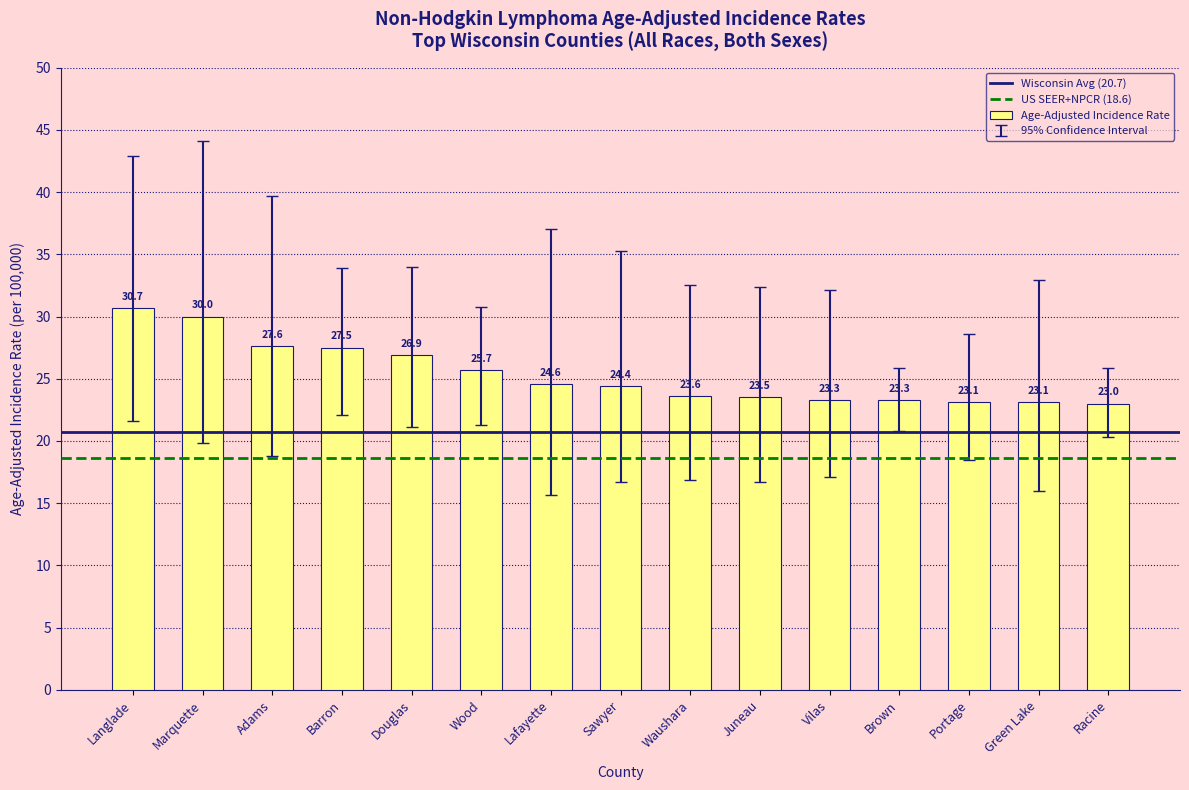

True or false: the data shows 23.5 at Juneau.

True